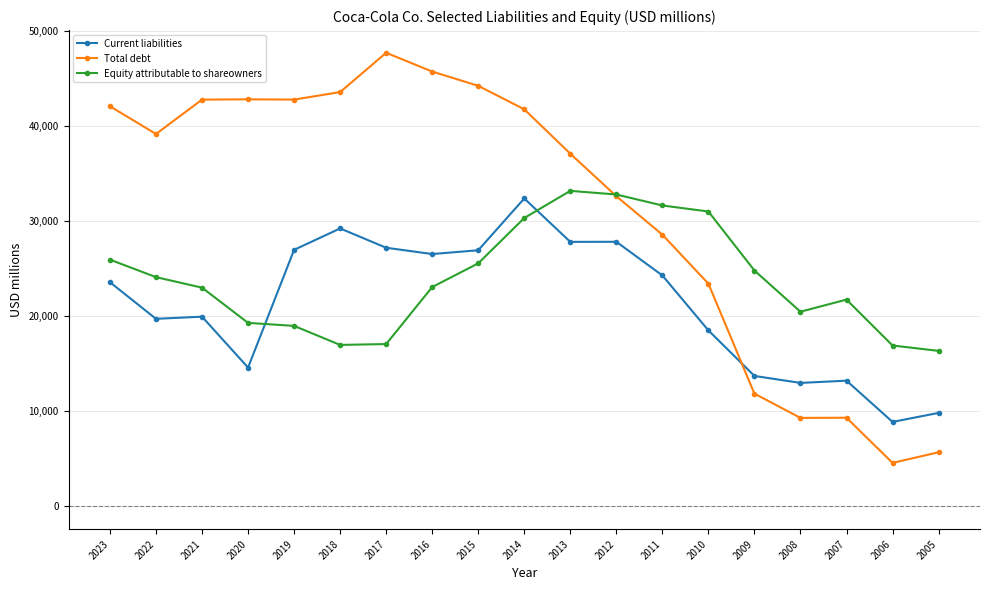

Which series has the widest spread of values?

Total debt